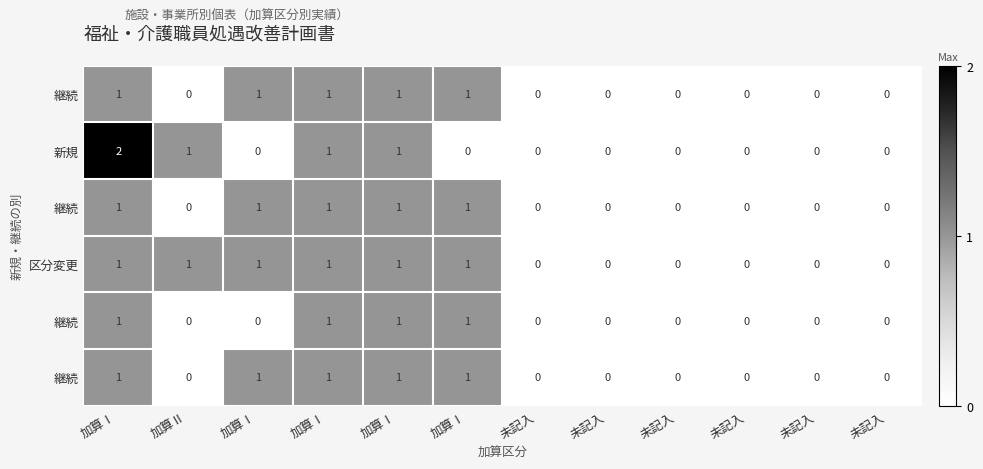

Between 未記入 and 加算Ⅰ, which is larger?

加算Ⅰ